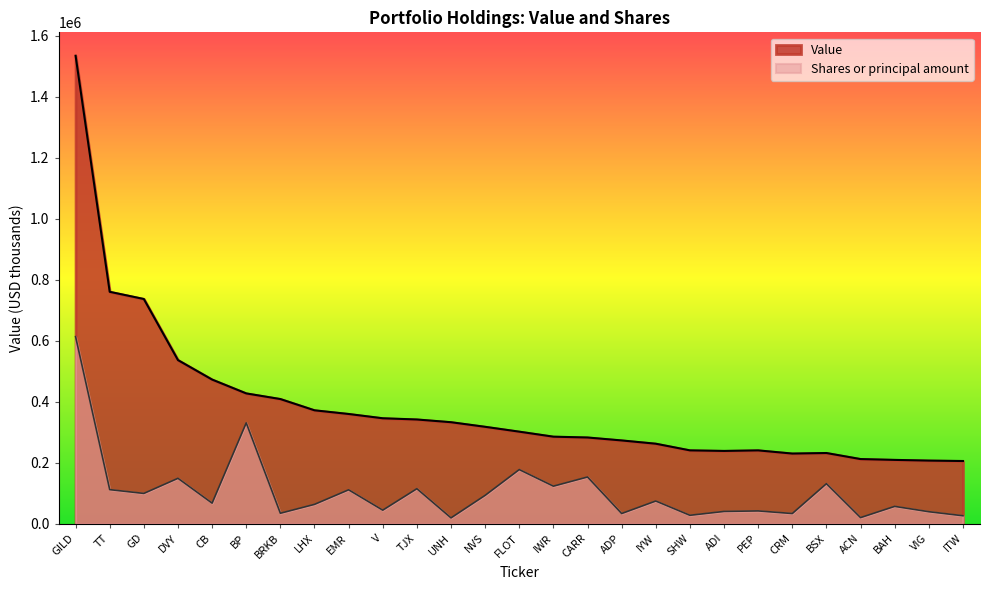

True or false: Shares or principal amount and Value intersect in this chart.

False